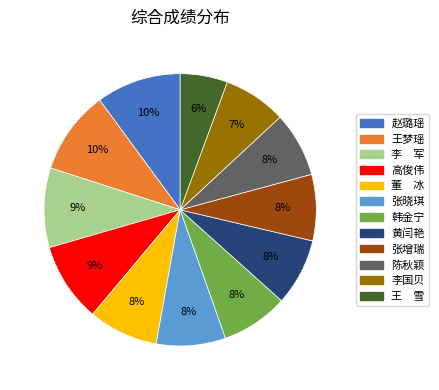

To the nearest percent, what is the difference between the largest and smallest slice percentages?

4%